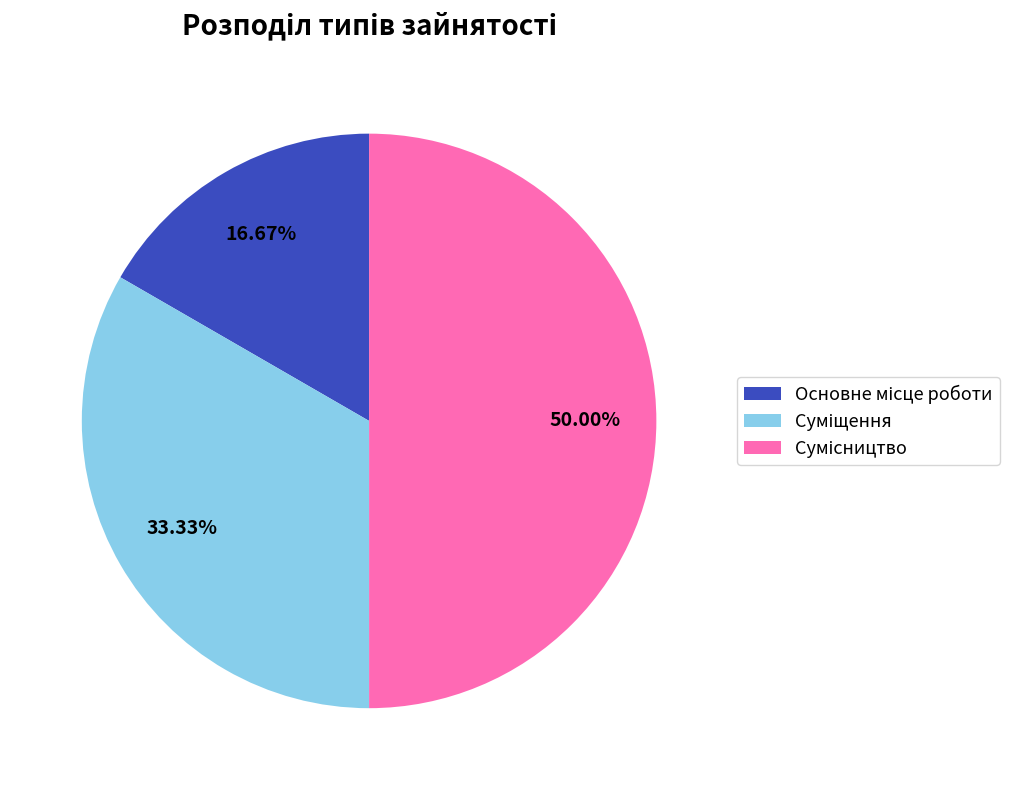

What is the ratio of the value at Сумісництво to the value at Основне місце роботи?

3.0